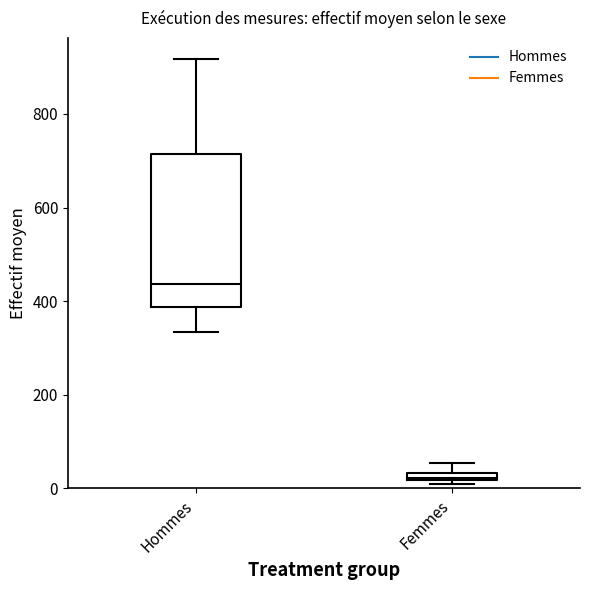

Which box's median line is the lowest?

Femmes